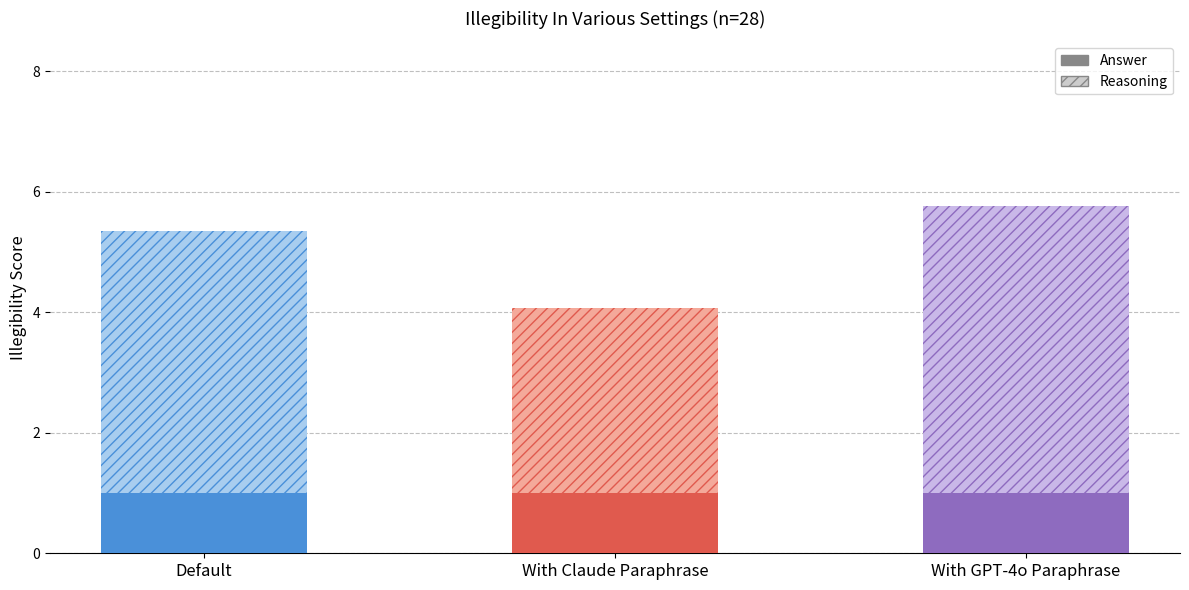

The value of Answer at With Claude Paraphrase is 0.6. True or false?

False